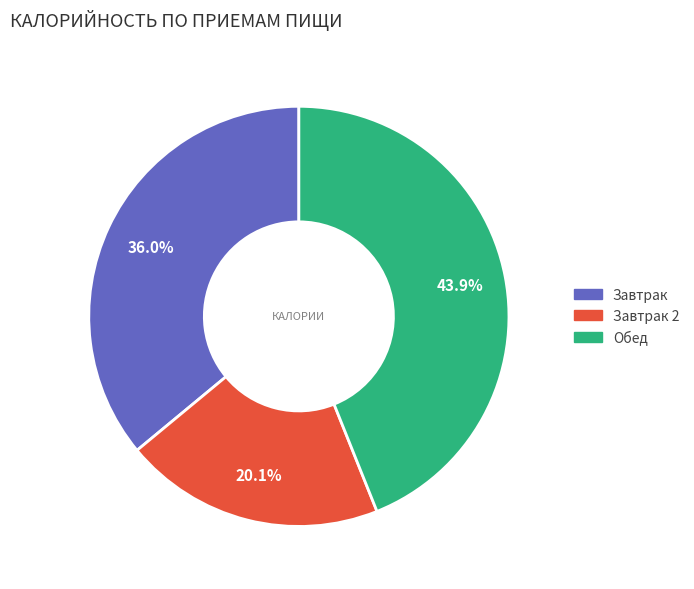

Is there any slice that represents more than half of the pie?

No